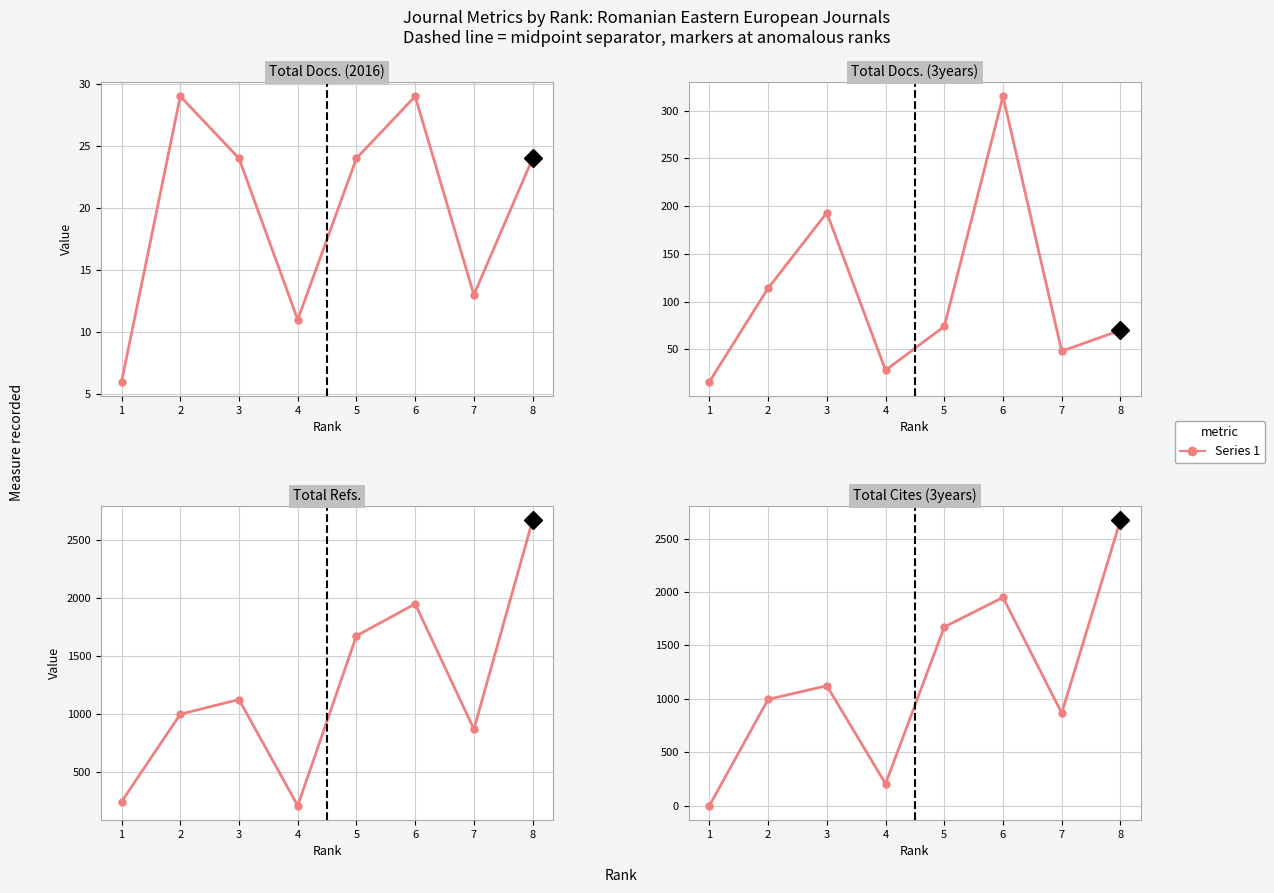

How many data points does each series have?

8